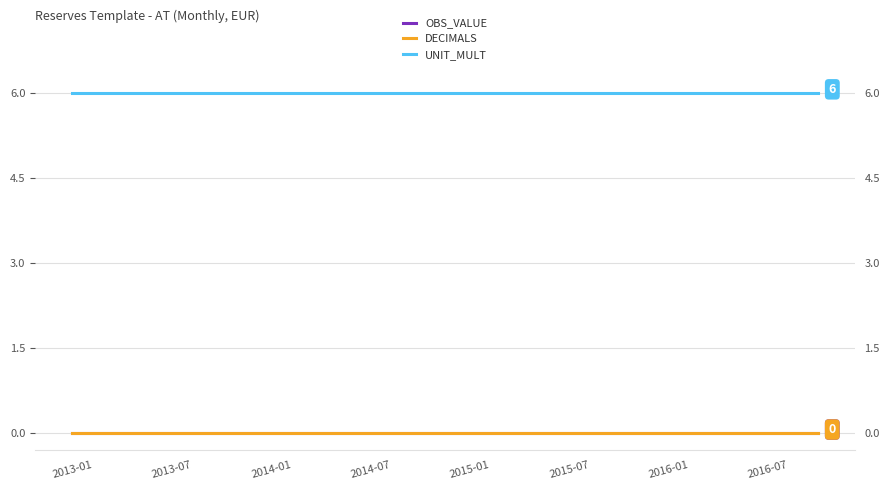

Does the chart display data point markers on the line(s)?

No